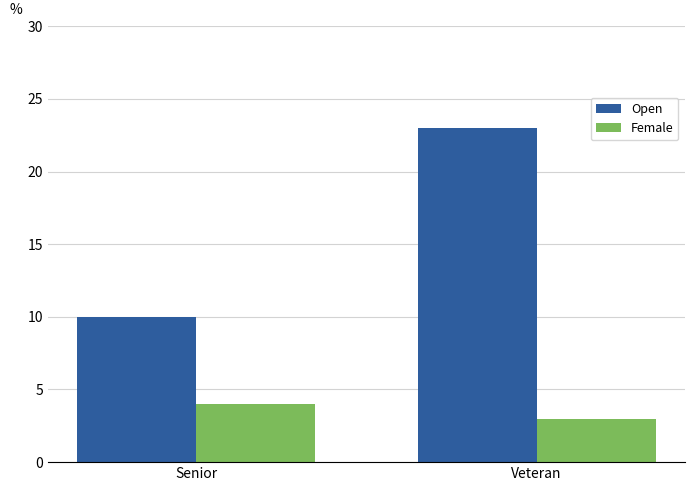

Reading right to left, transcribe all the data shown in this chart.

Open: 23	10
Female: 3	4